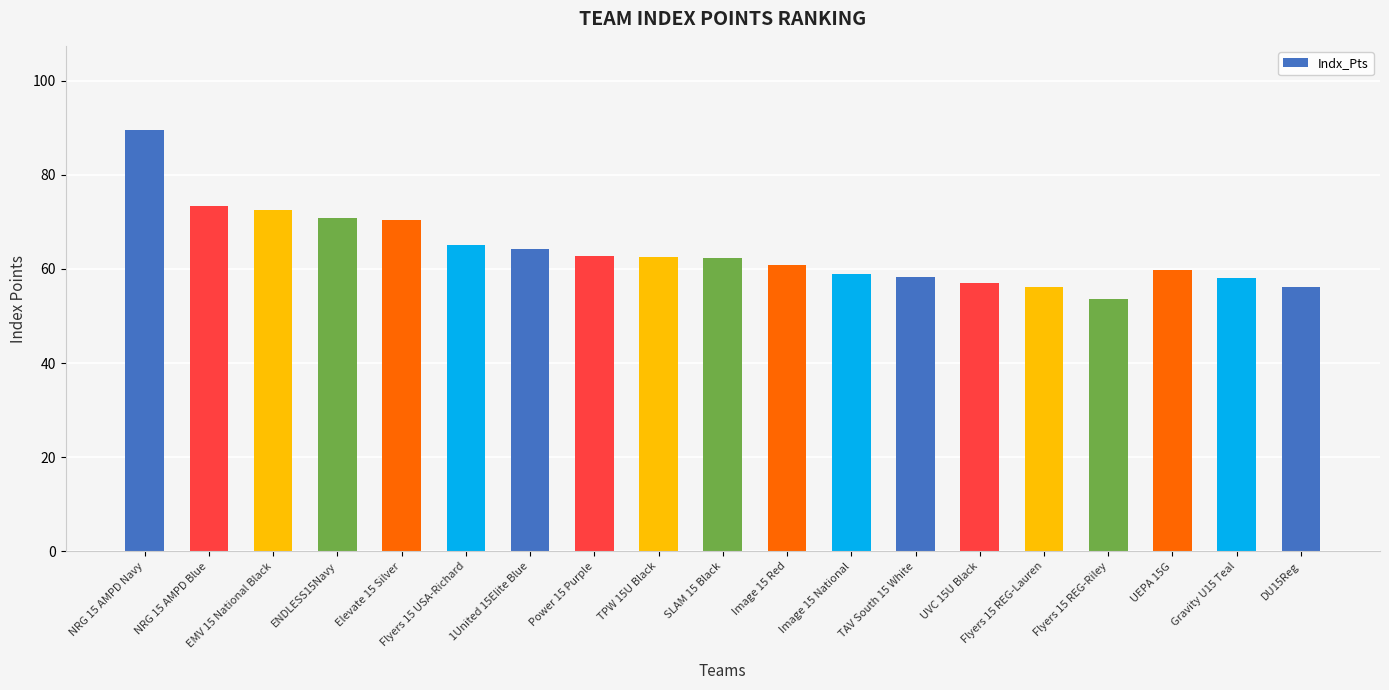

What value does the data have at TAV South 15 White?

58.4